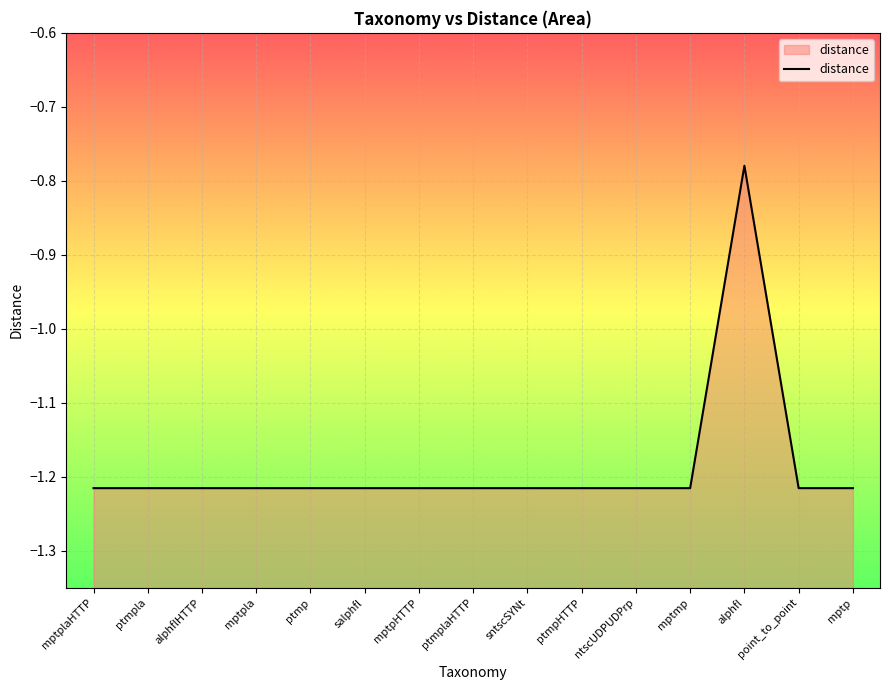

Rank the categories by value from lowest to highest.

mptplaHTTP, ptmpla, alphflHTTP, mptpla, ptmp, salphfl, mptpHTTP, ptmplaHTTP, sntscSYNt, ptmpHTTP, ntscUDPUDPrp, mptmp, point_to_point, mptp, alphfl